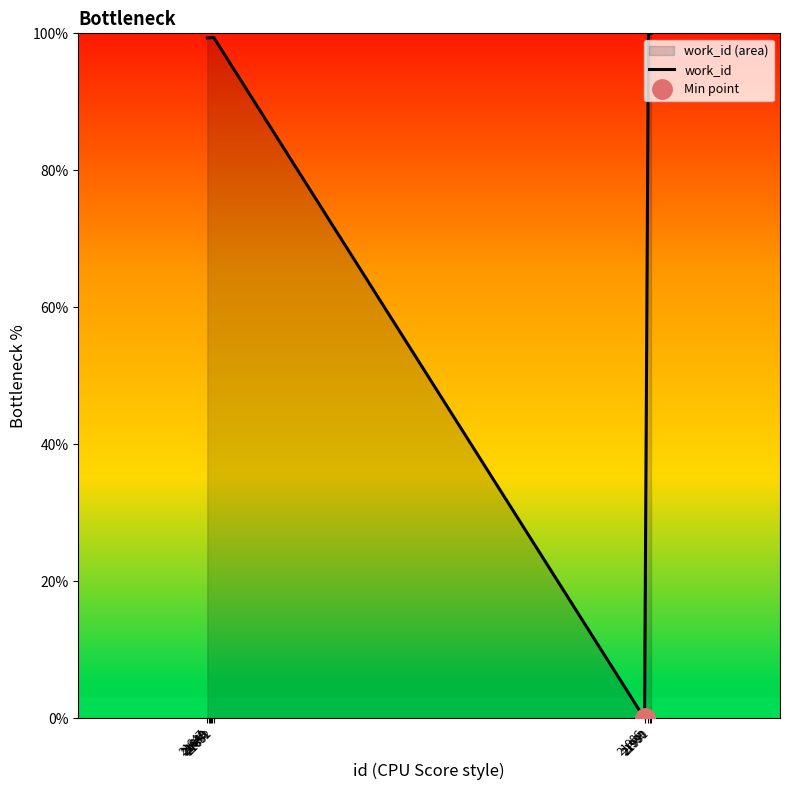

How many lines are shown in the chart?

1